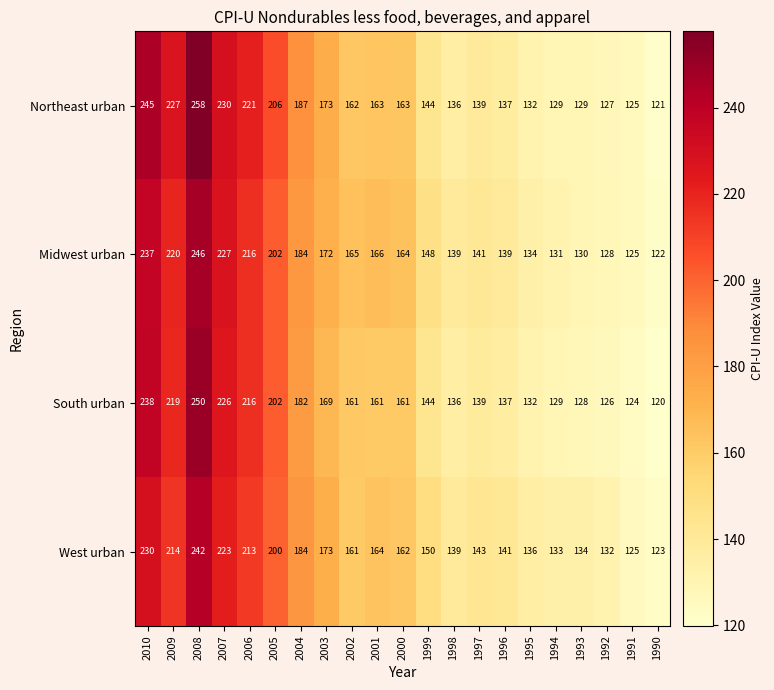

At which label does Northeast urban first exceed 162?

2010